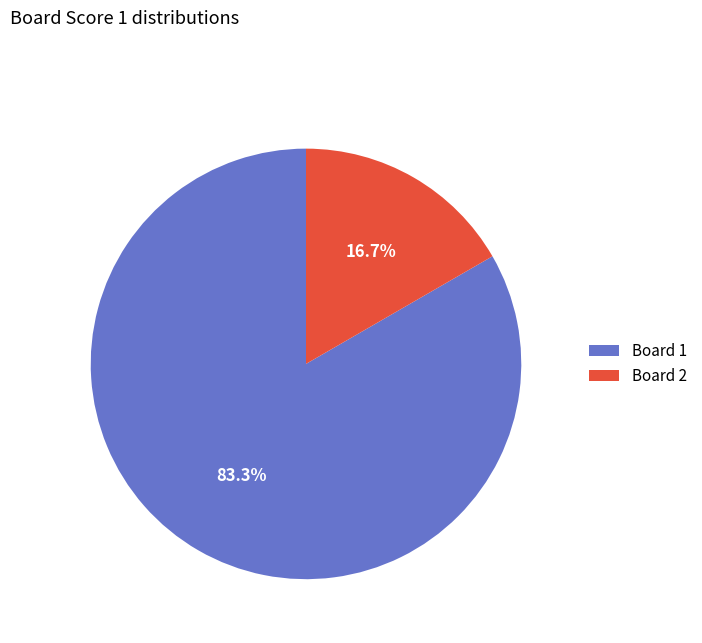

What is the ratio of the value at Board 1 to the value at Board 2?

5.0